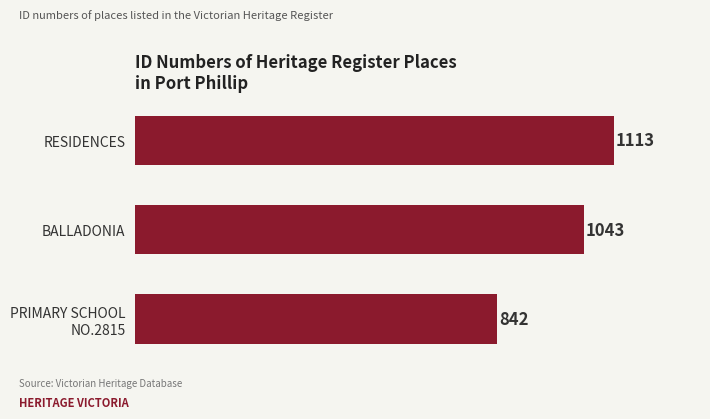

At which label is the value closest to 977?

BALLADONIA